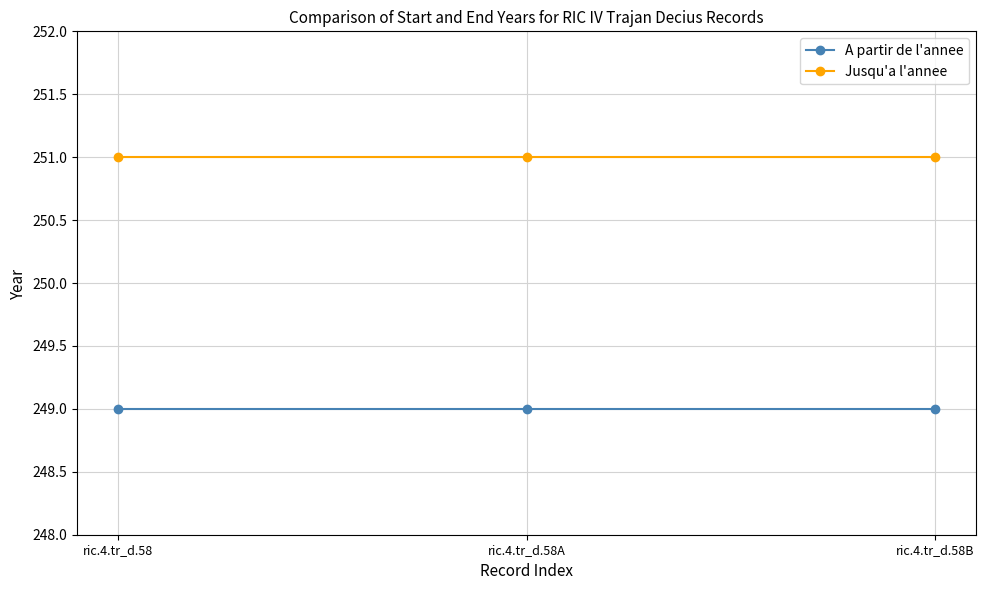

List the series in order of their overall mean, highest first.

Jusqu'a l'annee, A partir de l'annee